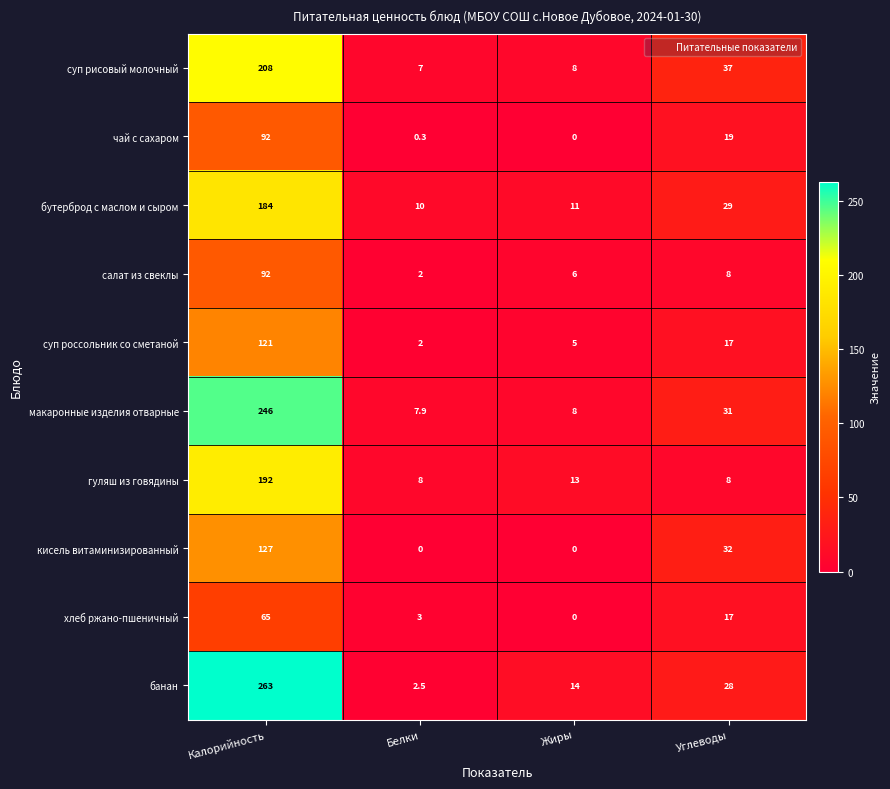

What is the difference between the maximum and second lowest values in the кисель витаминизированный series?

127.0